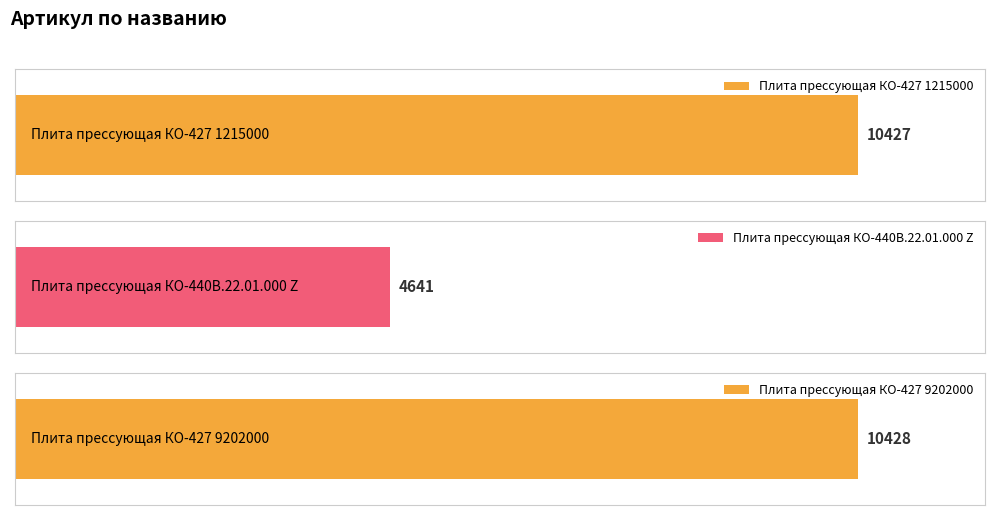

Reading left to right, what are all the values shown in this chart?

10427	4641	10428